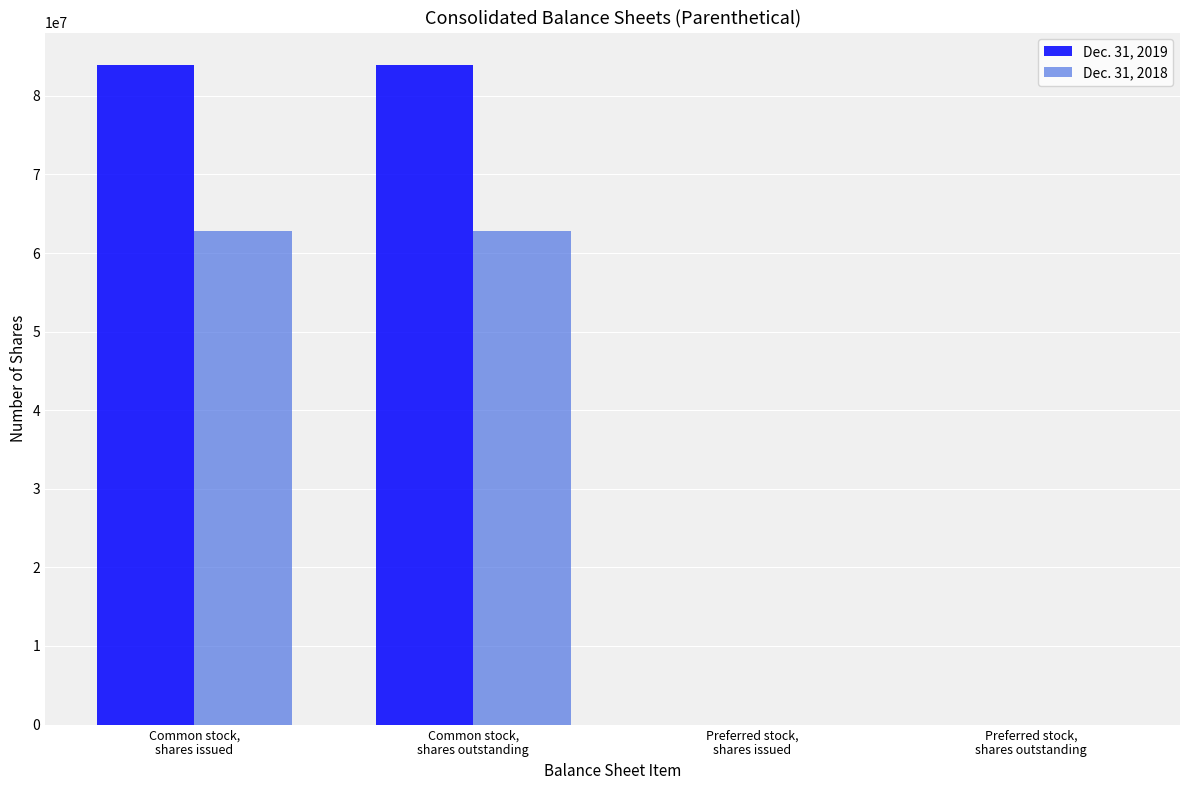

The Dec. 31, 2018 series shows 101933764 at Common stock,
shares issued. True or false?

False